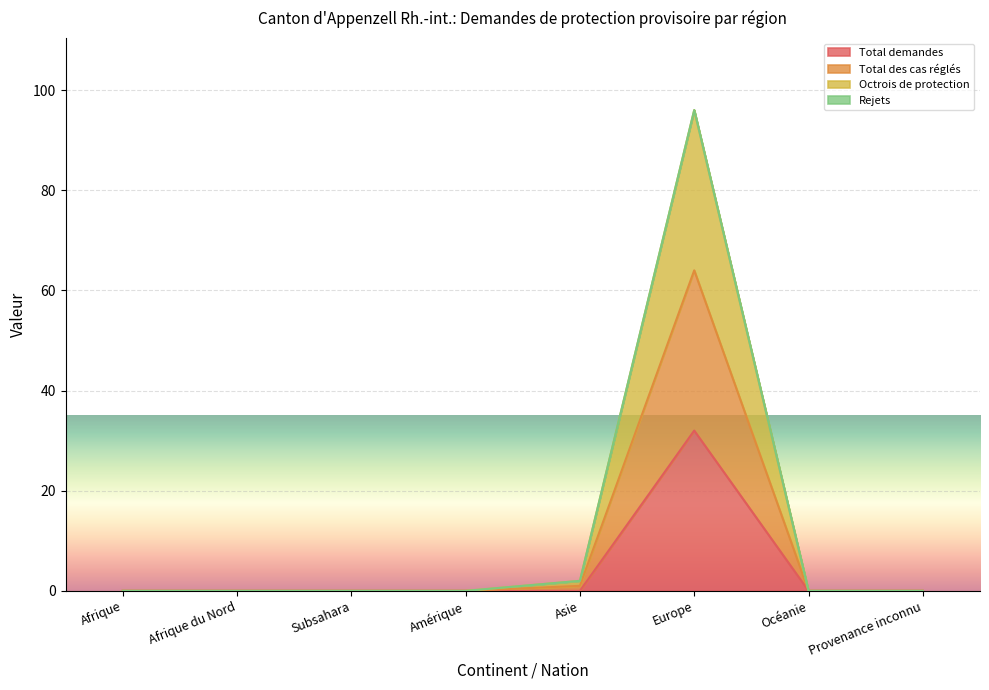

The Total demandes series shows -12 at Asie. True or false?

False